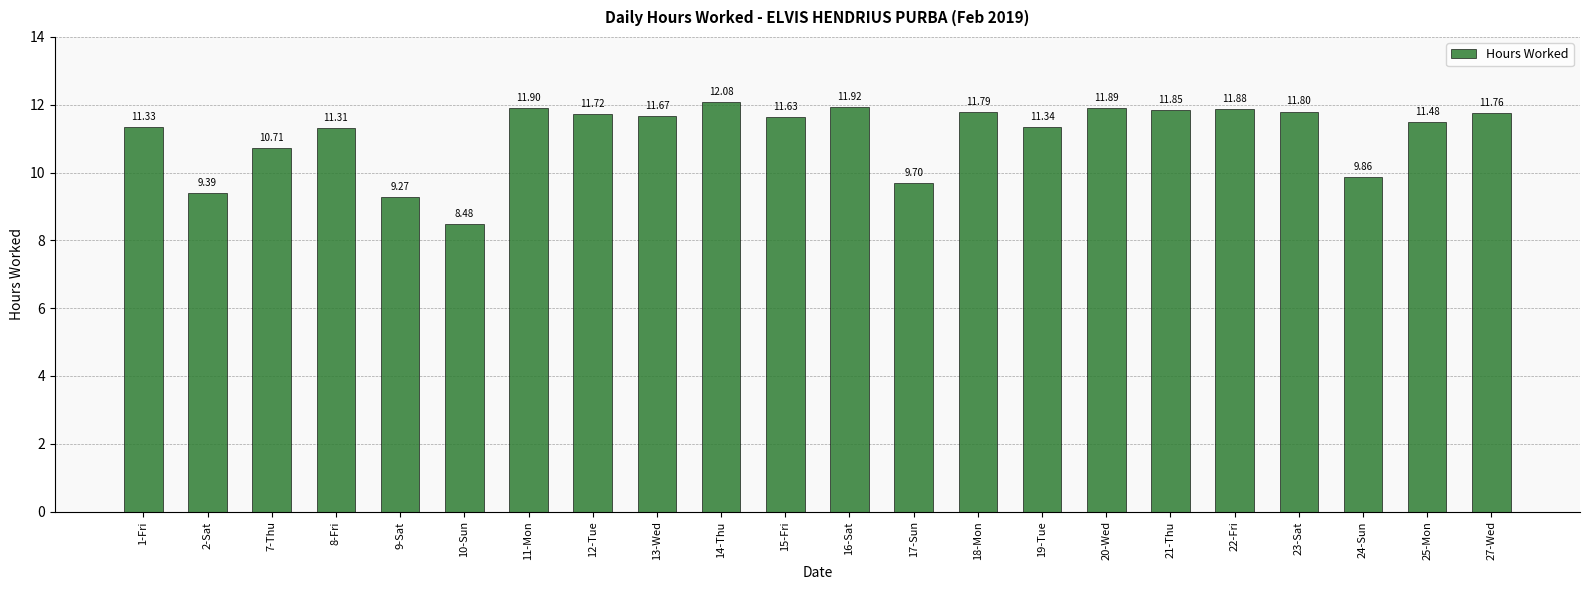

What is the difference between the maximum and minimum values?

3.6